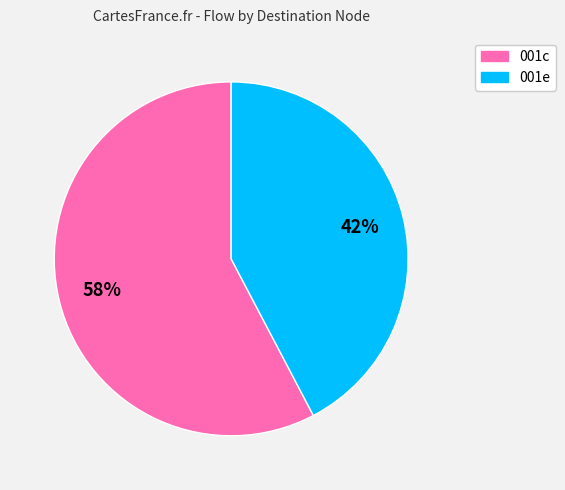

To the nearest percent, what is the combined percentage of 001c and 001e?

100%